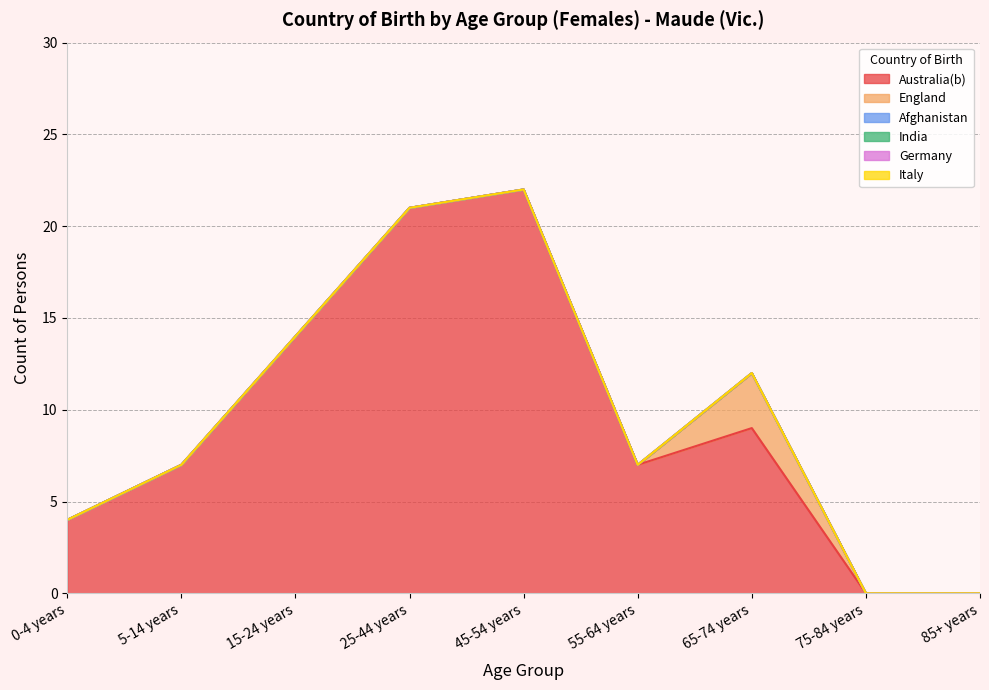

Which has a higher value, 65-74 years or 85+ years?

65-74 years